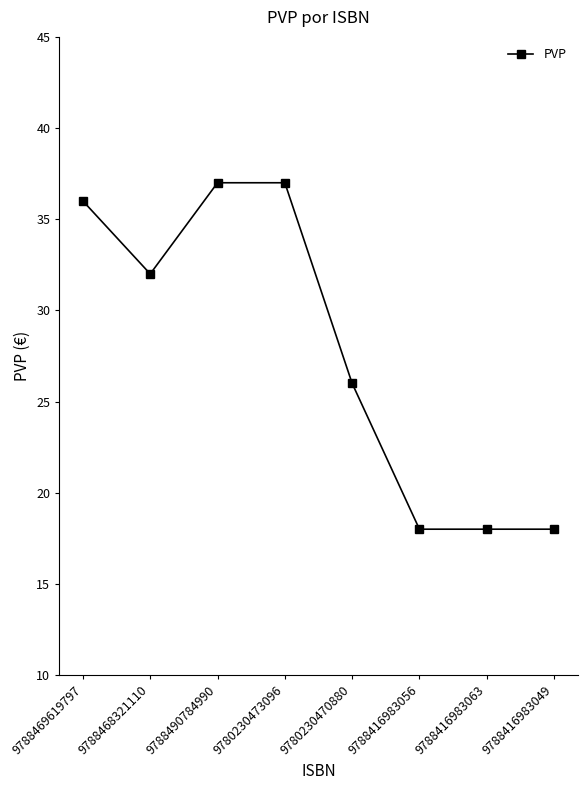

How many distinct data groups are displayed?

1